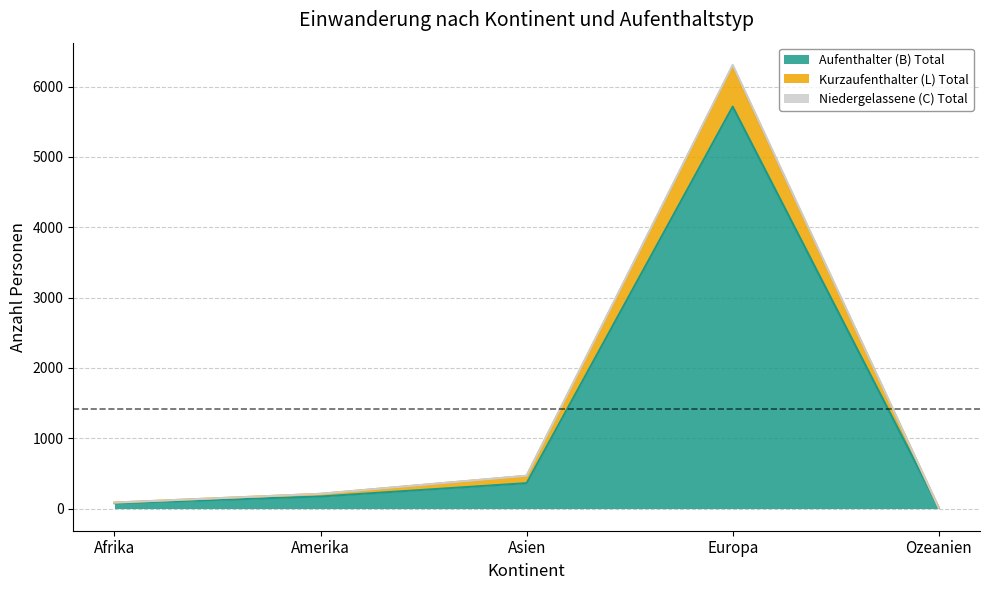

What is the label of the 3rd point from the left?

Asien